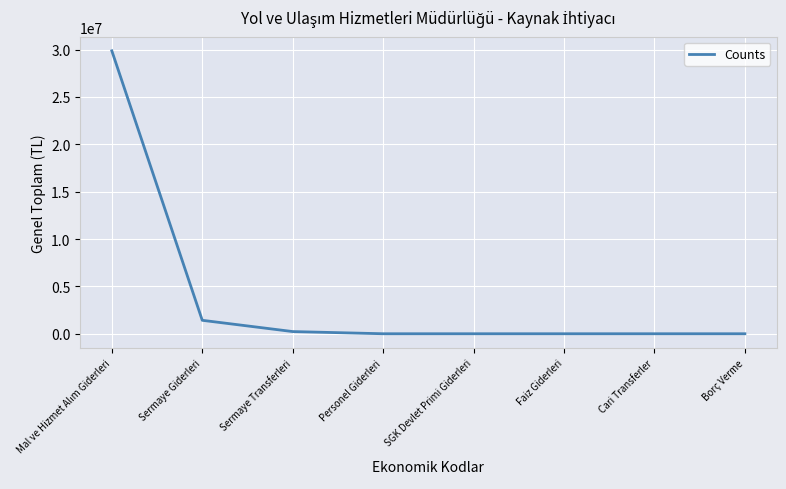

What is the difference between the maximum and minimum values?

29865241